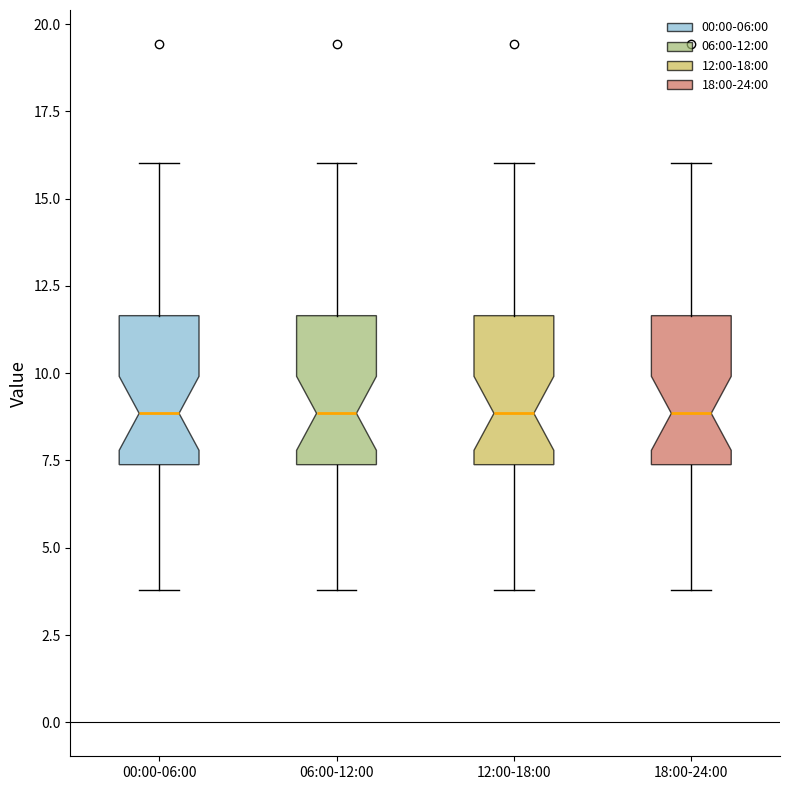

Reading left to right, read every box against the y-axis: the position of its median line, the range the box covers, and the ends of its whiskers. The values are not printed on the chart, so give them approximately, as read against the axis.

00:00-06:00: median 9.0, box 7.5 to 11.5, whiskers 4.0 to 16.0
06:00-12:00: median 9.0, box 7.5 to 11.5, whiskers 4.0 to 16.0
12:00-18:00: median 9.0, box 7.5 to 11.5, whiskers 4.0 to 16.0
18:00-24:00: median 9.0, box 7.5 to 11.5, whiskers 4.0 to 16.0